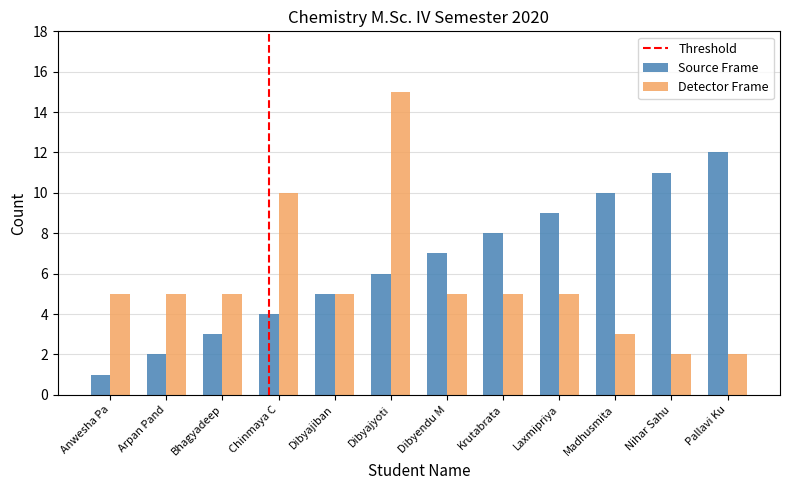

Which series has the largest range (max minus min)?

Detector Frame